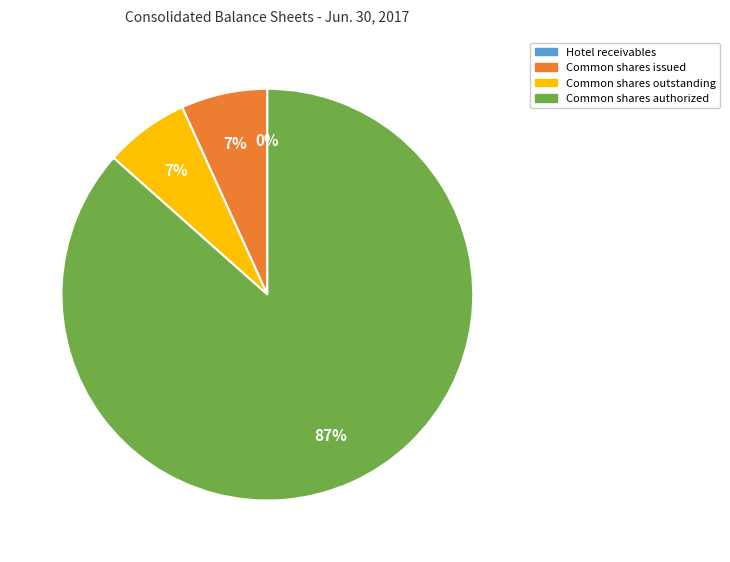

The Common shares issued slice represents 2% of the pie. True or false?

False